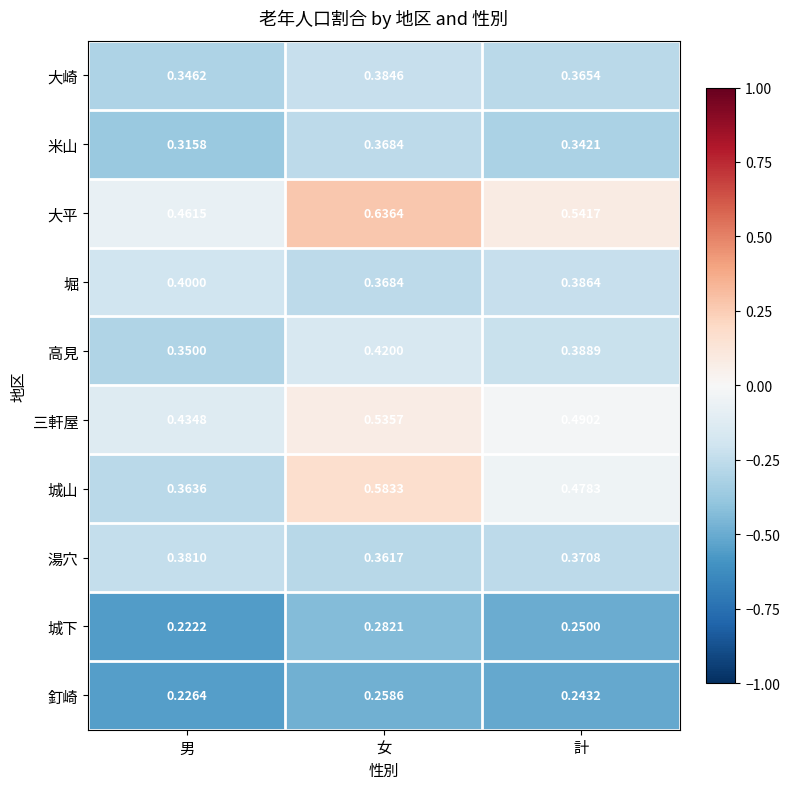

Is the value of 城山 at 男 greater than the value of 高見 at 男?

Yes